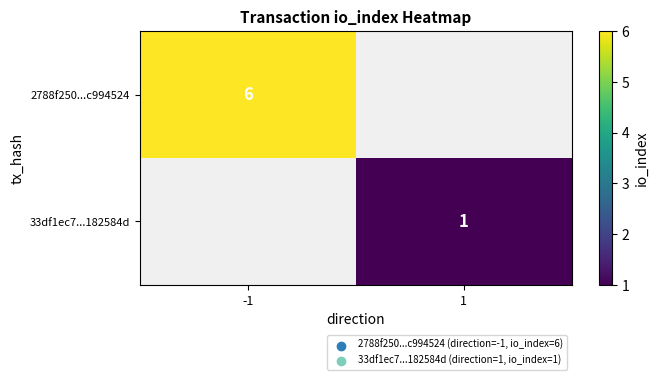

The value of 2788f250...c994524 at -1 is 6. True or false?

True